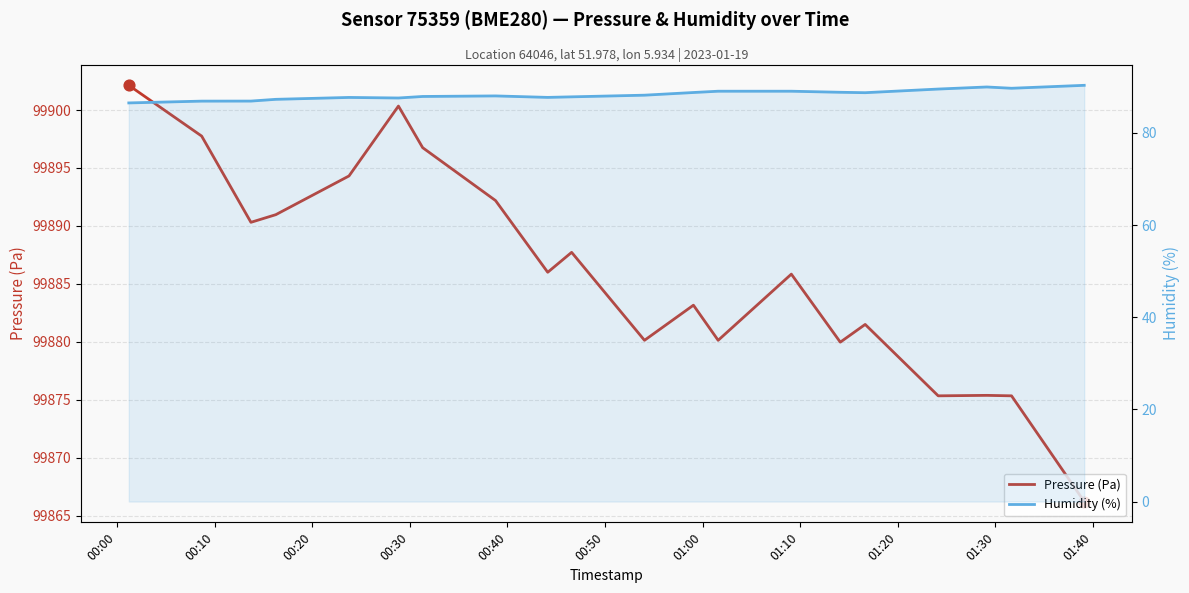

At how many categories does at least one series exceed 32665?

20